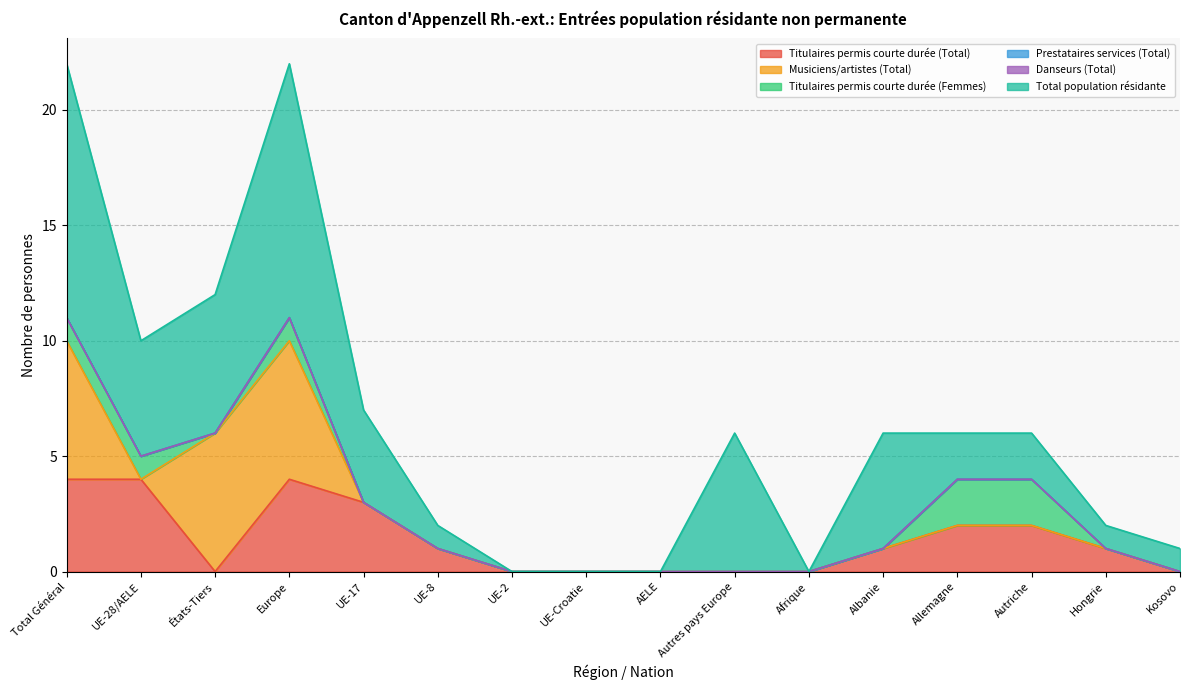

Count the number of categories in the chart.

16